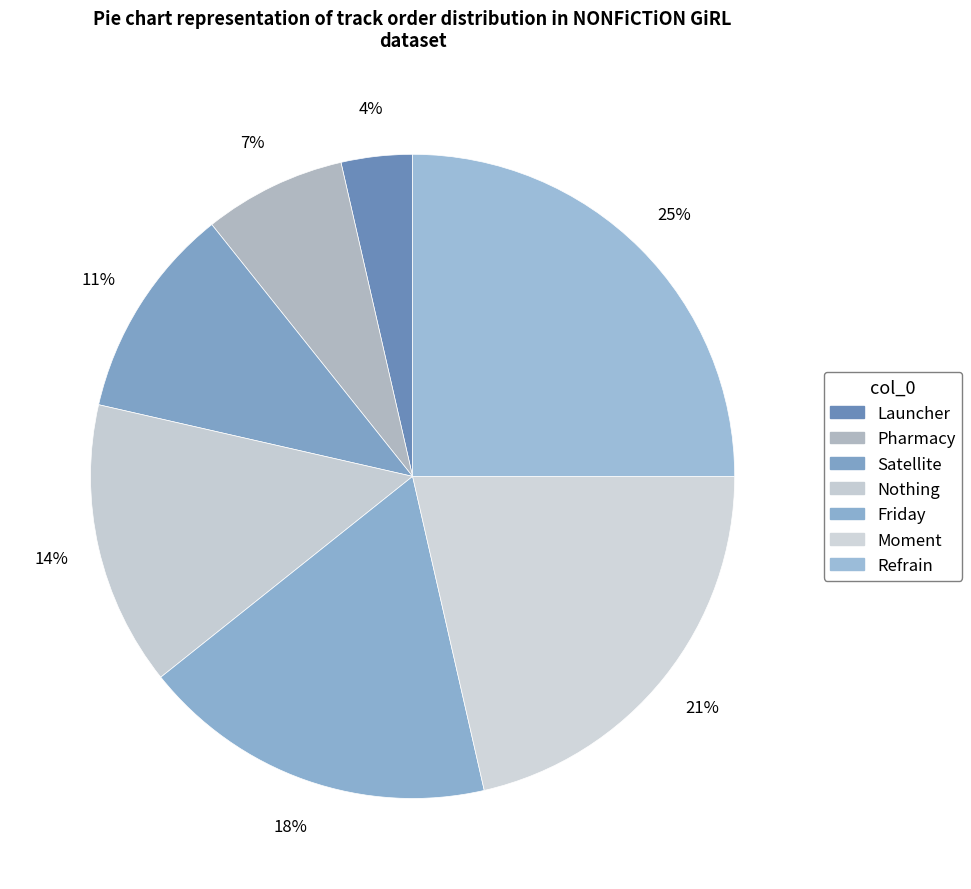

How many segments does this pie chart have?

7